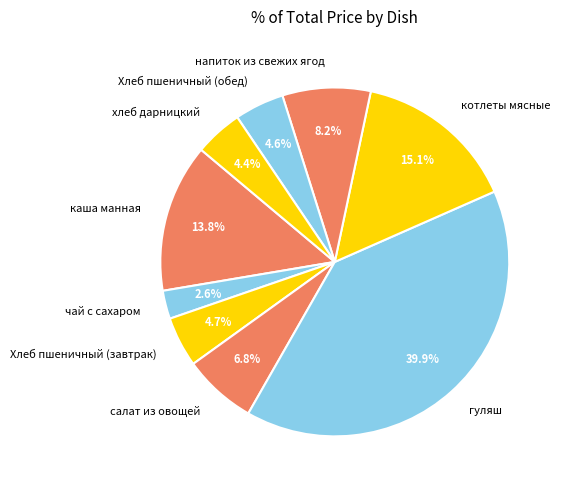

To the nearest percent, what portion does хлеб дарницкий represent?

4%